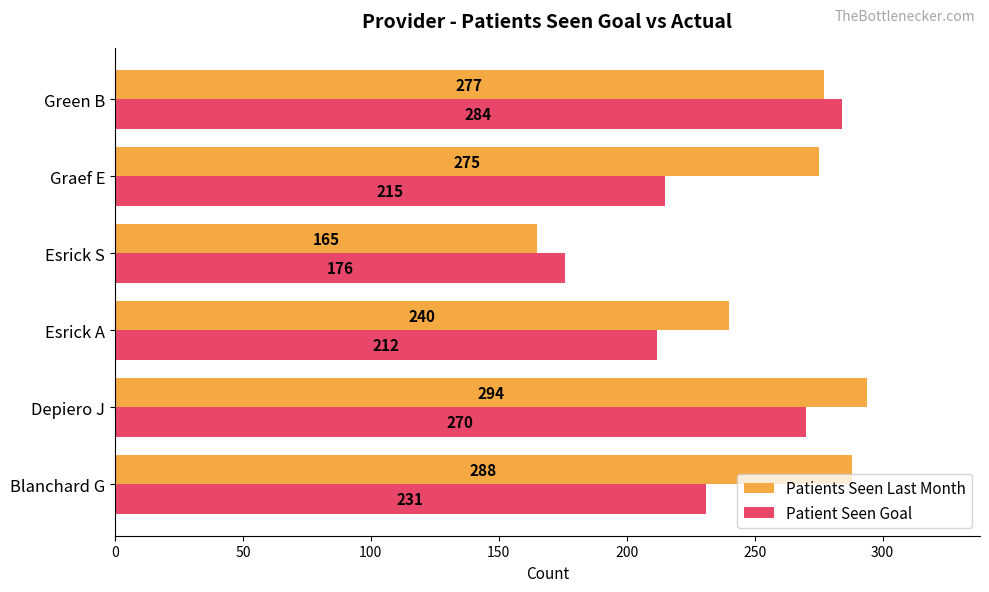

What is the sum of all Patients Seen Last Month values?

1539